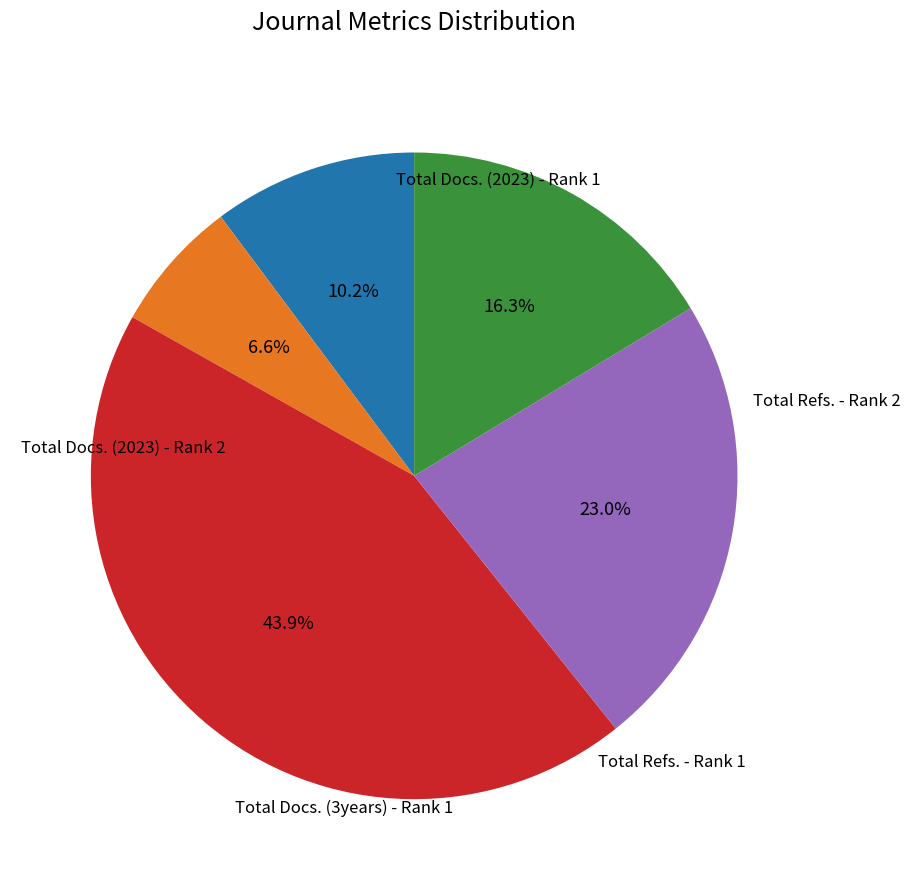

Is there a majority slice in this chart?

No